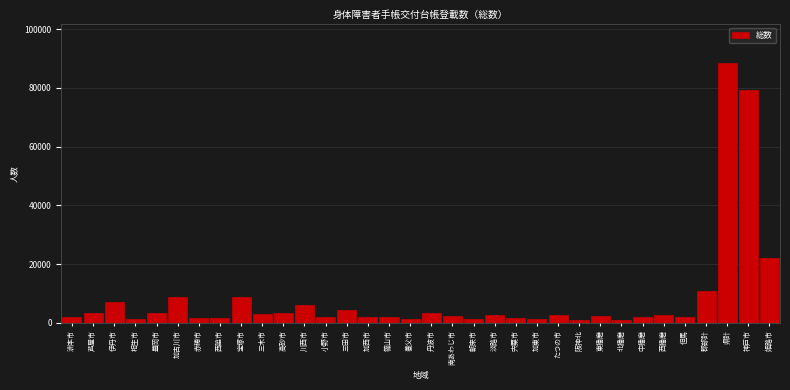

What is the change in value from 川西市 to 東播磨?

-3538